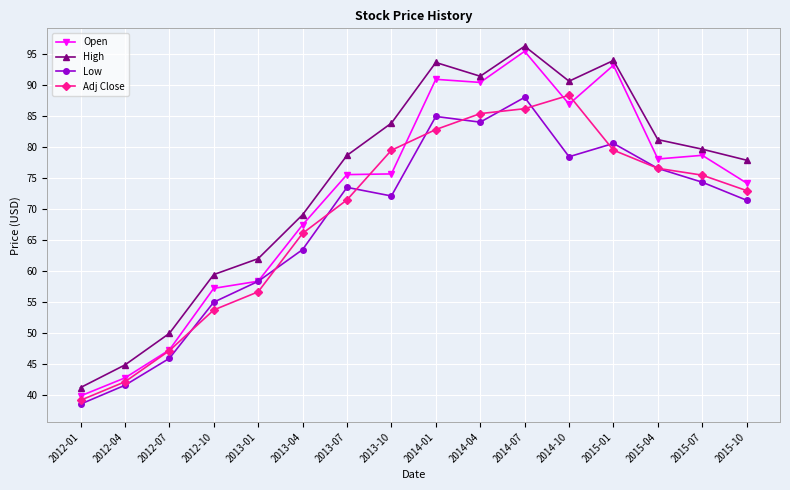

What is the average value of the Adj Close series?

68.9